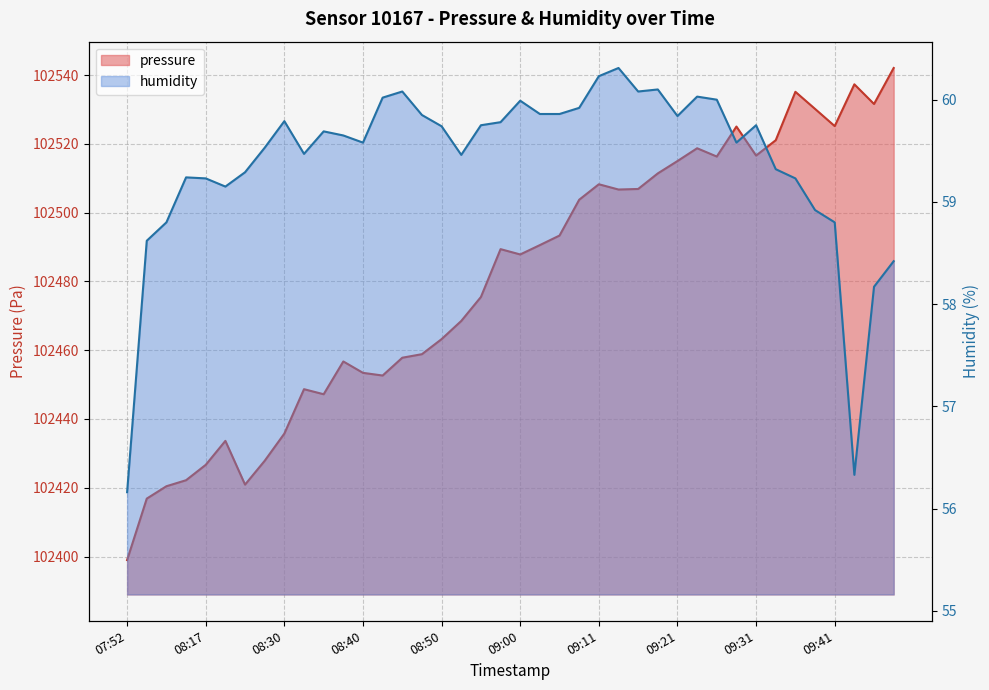

Where is humidity nearest to the value 58?

09:47